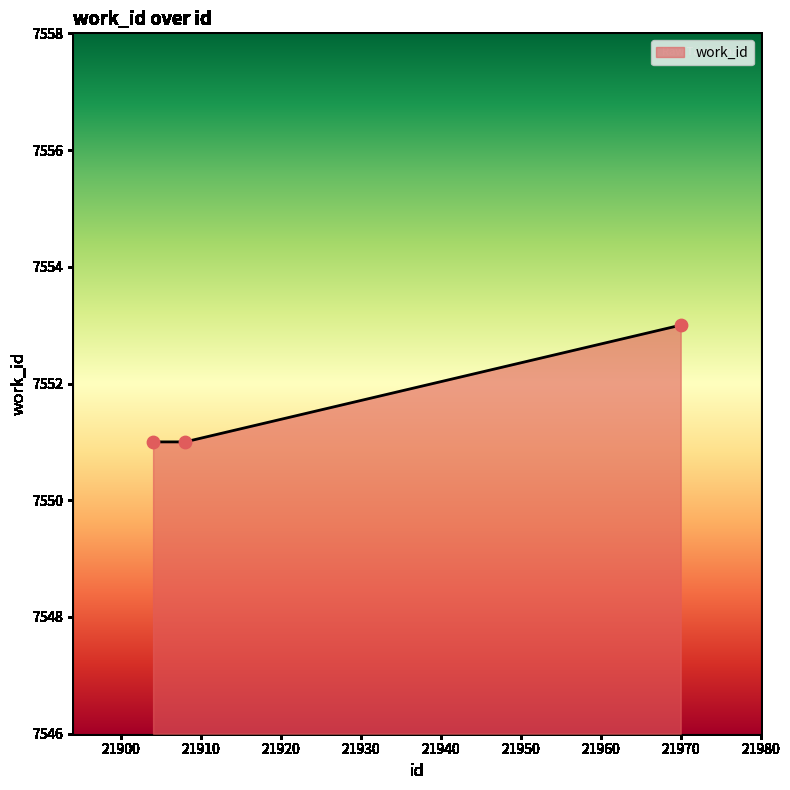

What is the smallest value displayed?

7551